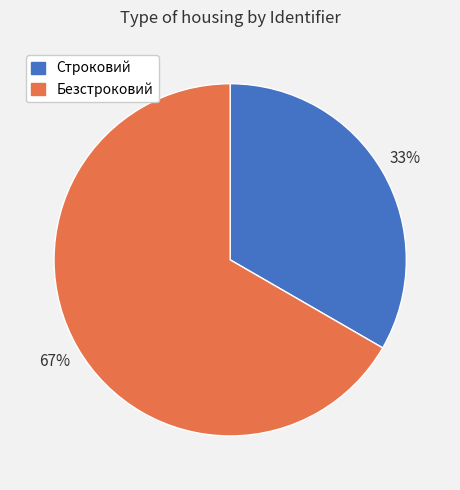

Which category has the smallest portion of the pie?

Строковий